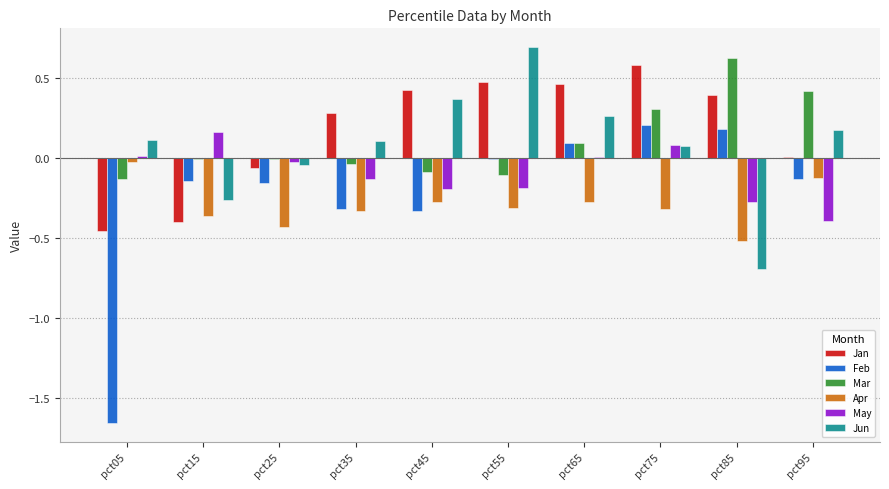

Which category has the highest value across all series?

pct55